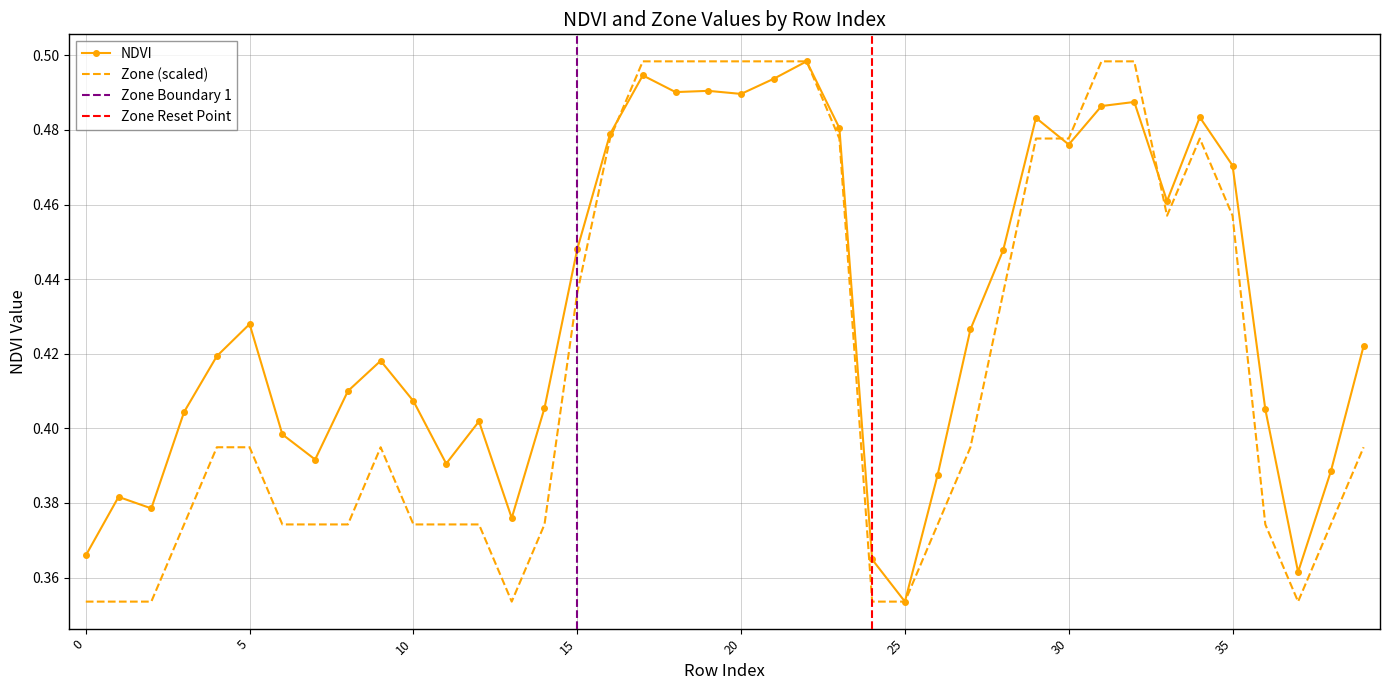

How many categories are shown in the chart?

40